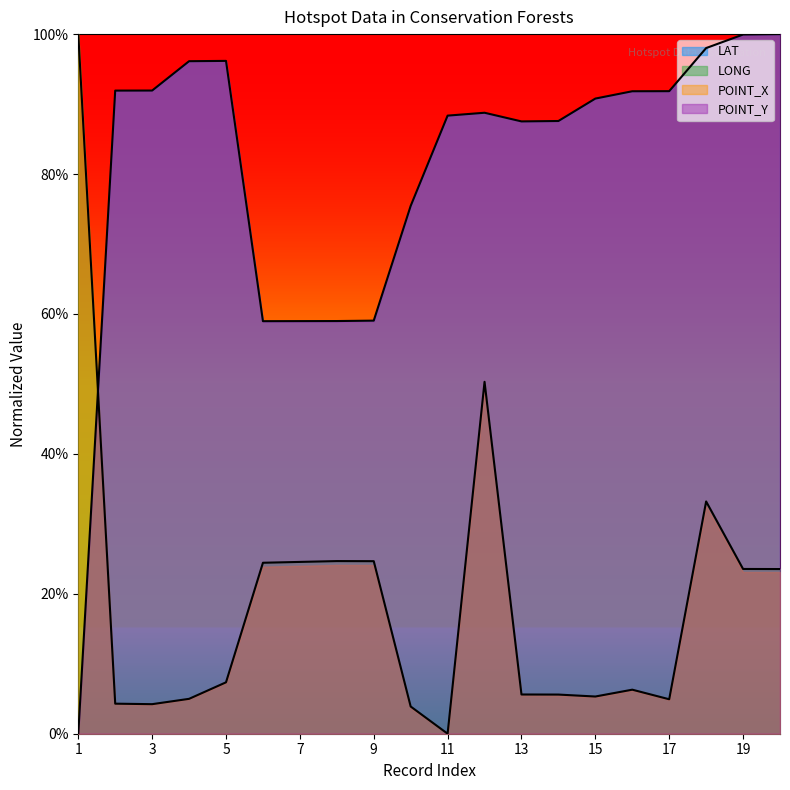

Where do LAT and LONG first cross each other?

1 and 2